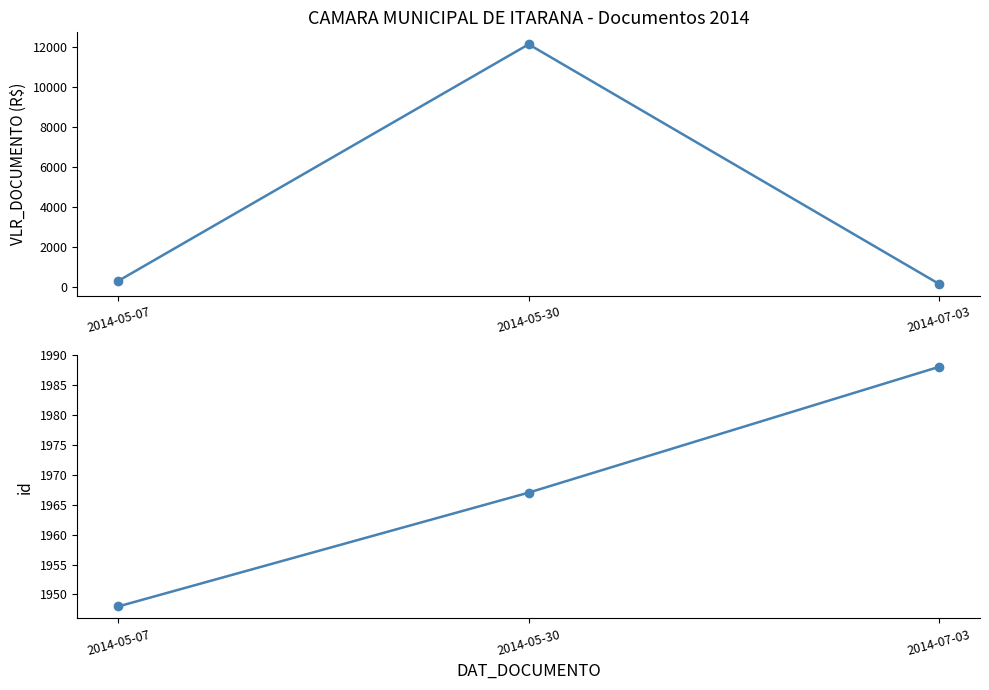

What is the label of the 2nd point from the left?

2014-05-30